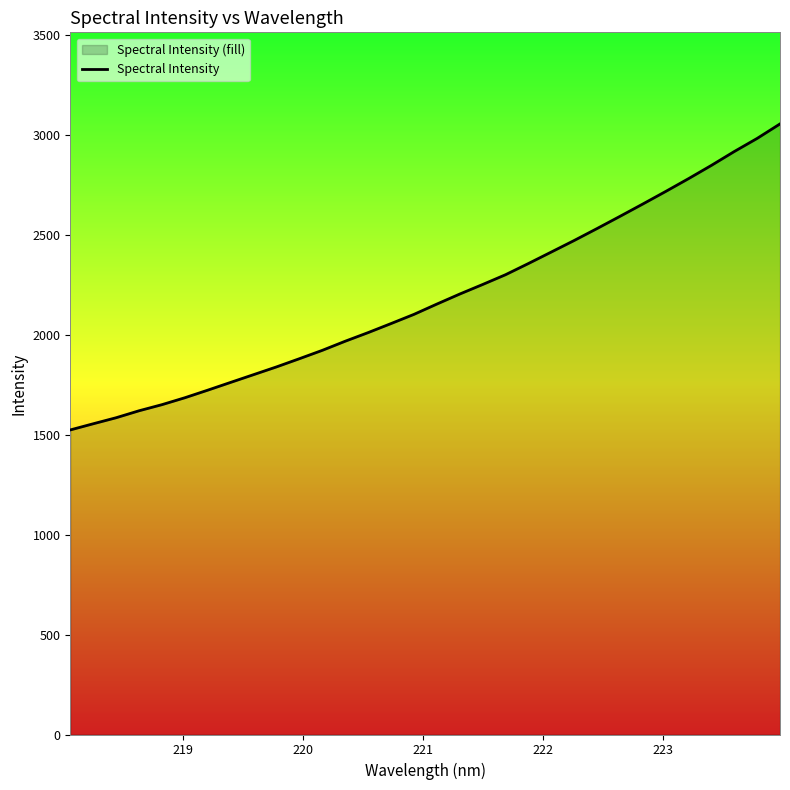

What is the difference between the maximum and minimum values?

1531.7